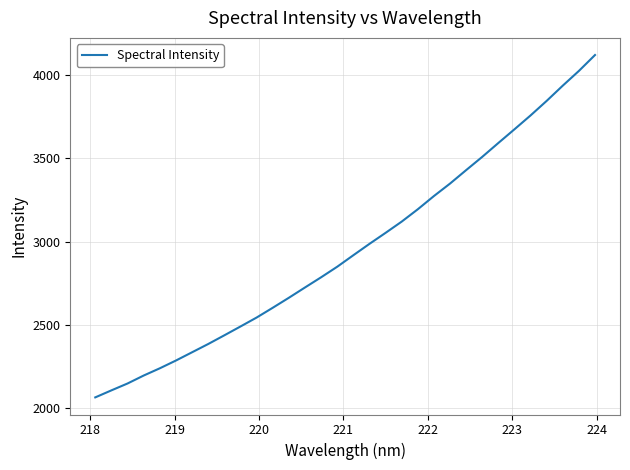

What is the difference between the maximum and minimum values?

2055.2